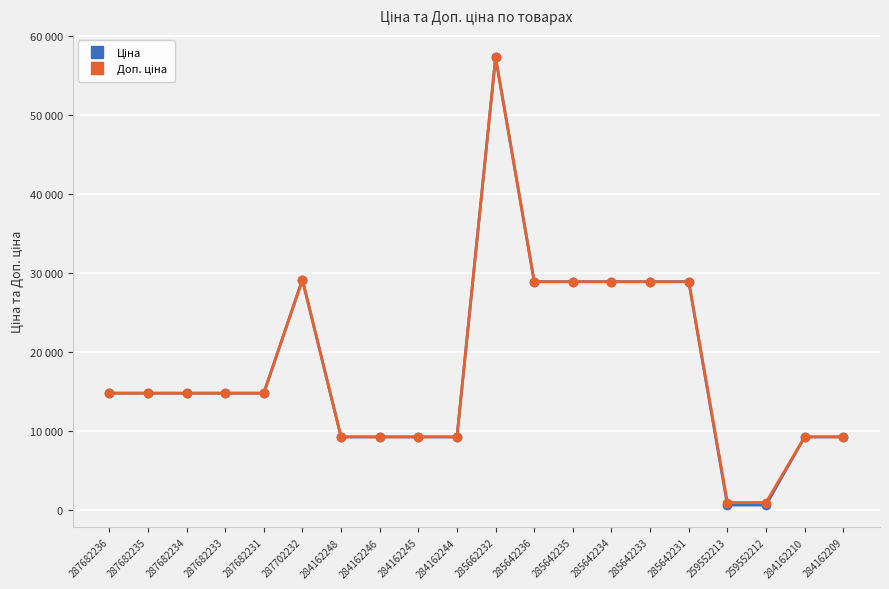

Rank the series at 285642235 from lowest to highest value.

Ціна, Доп. ціна